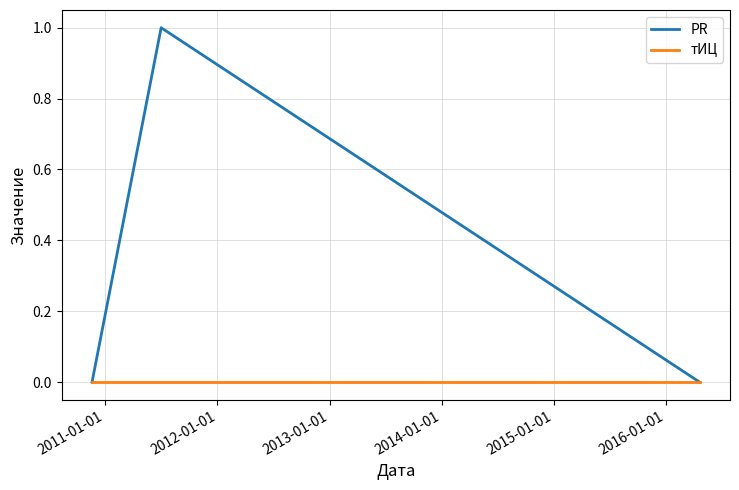

List the series in order of their overall mean, lowest first.

тИЦ, PR